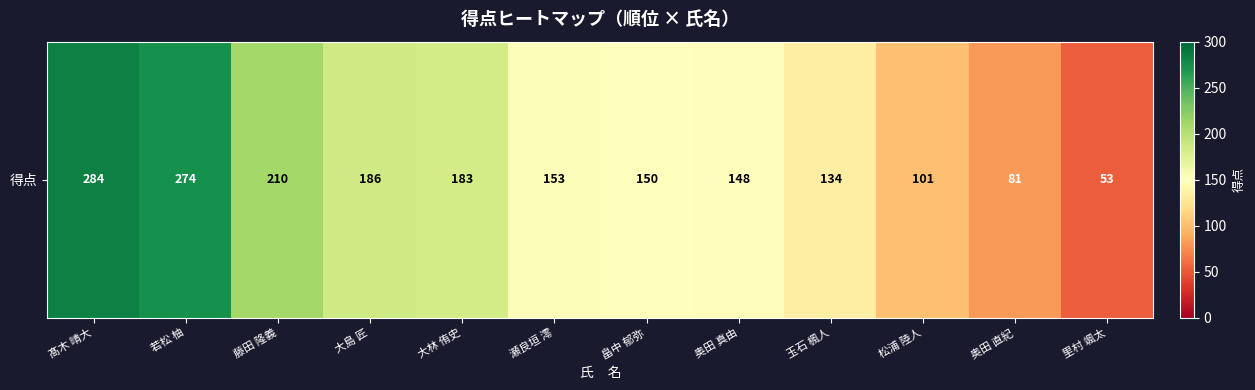

Reading left to right, list all the values displayed in this chart.

284	274	210	186	183	153	150	148	134	101	81	53